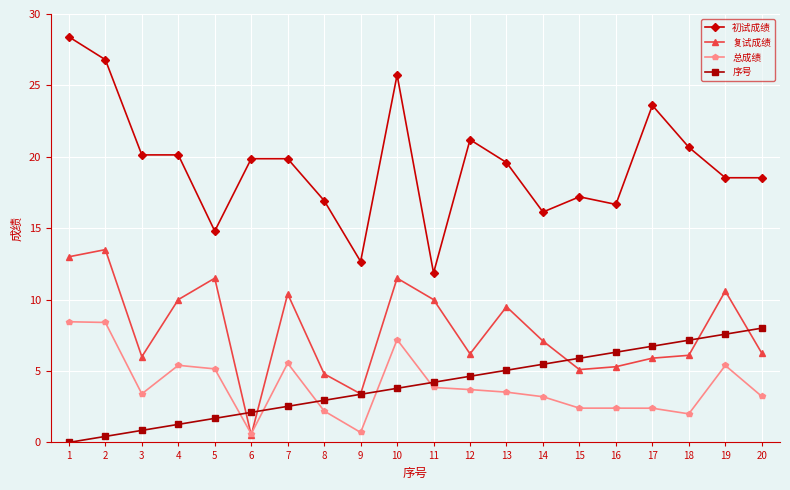

What is the greatest value displayed?

28.4